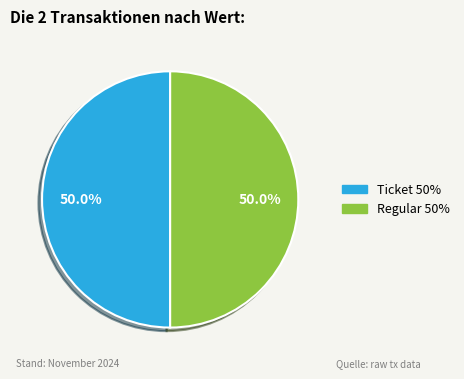

Count the number of slices in the pie.

2